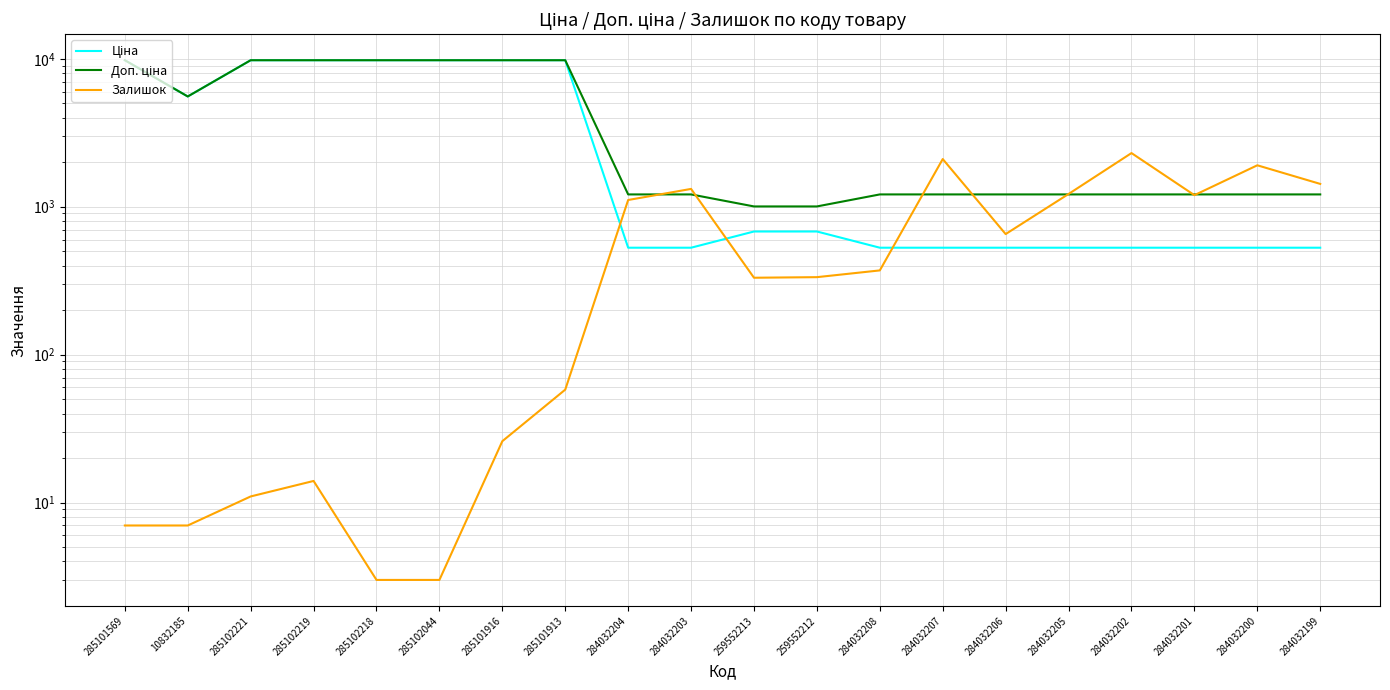

What is the maximum value for Ціна?

9775.5